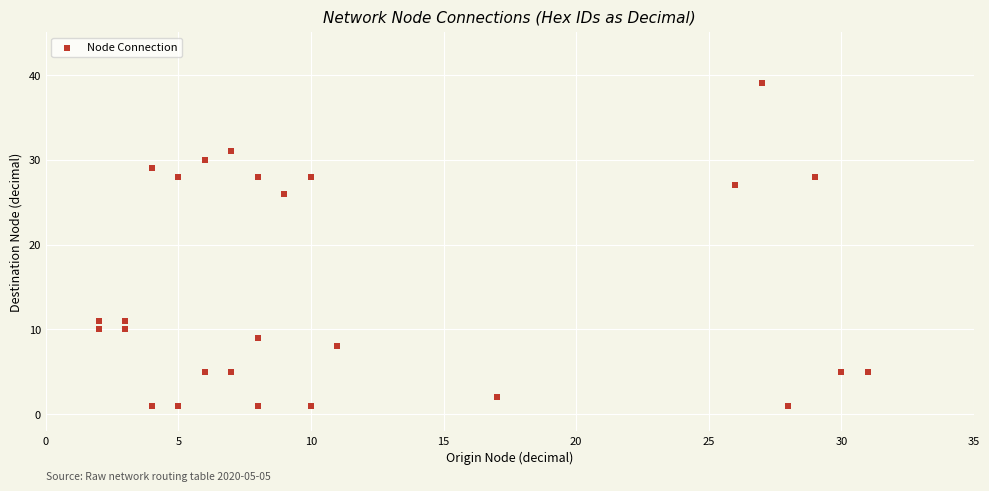

What Y value in the scatter plot is closest to 20?

26